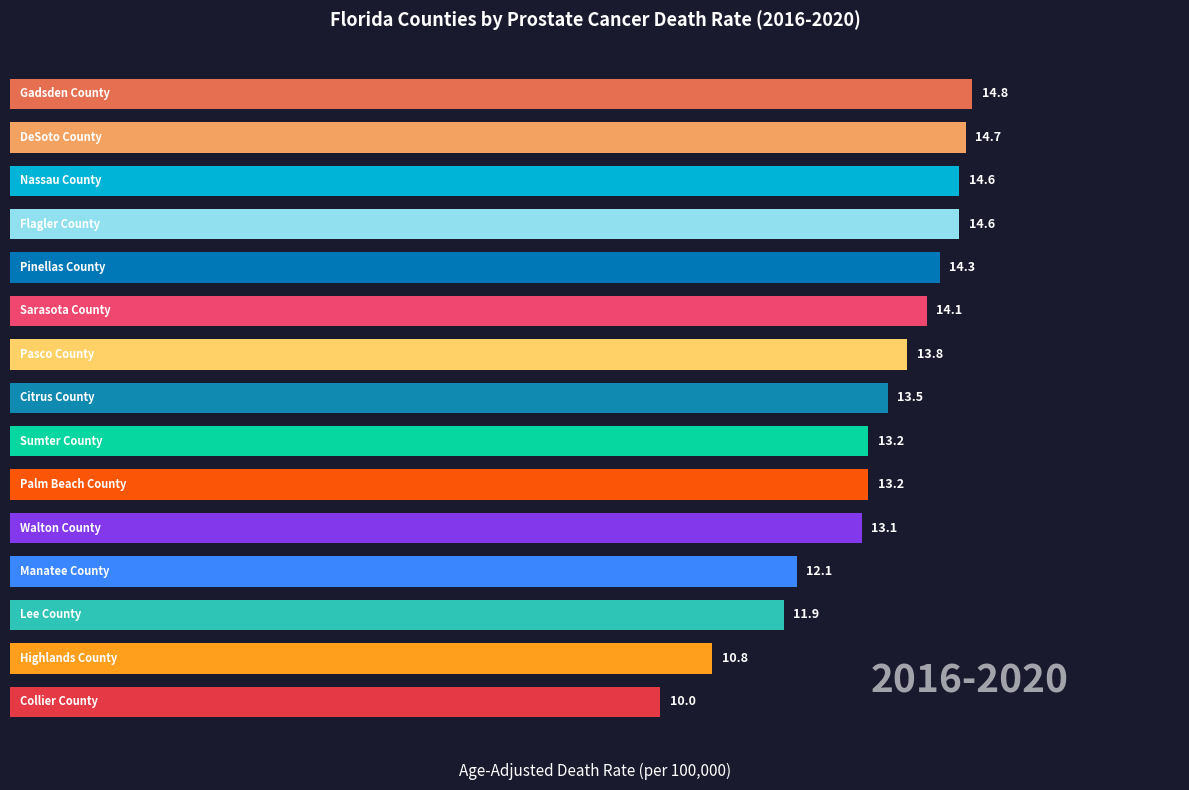

How many series are shown in this chart?

1